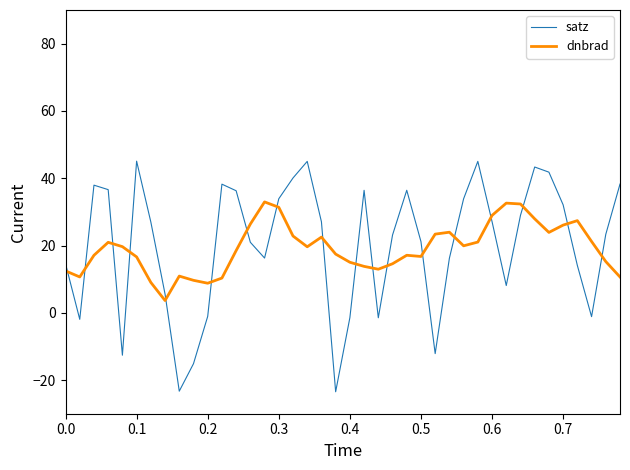

True or false: dnbrad and satz cross at least once.

True